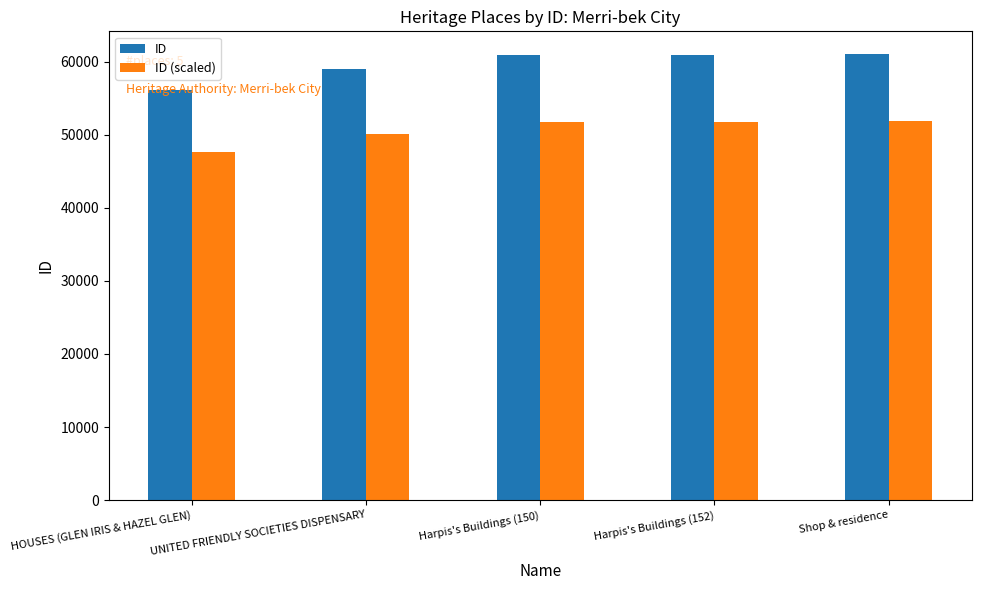

How many values in the ID (scaled) series are below 51806?

2